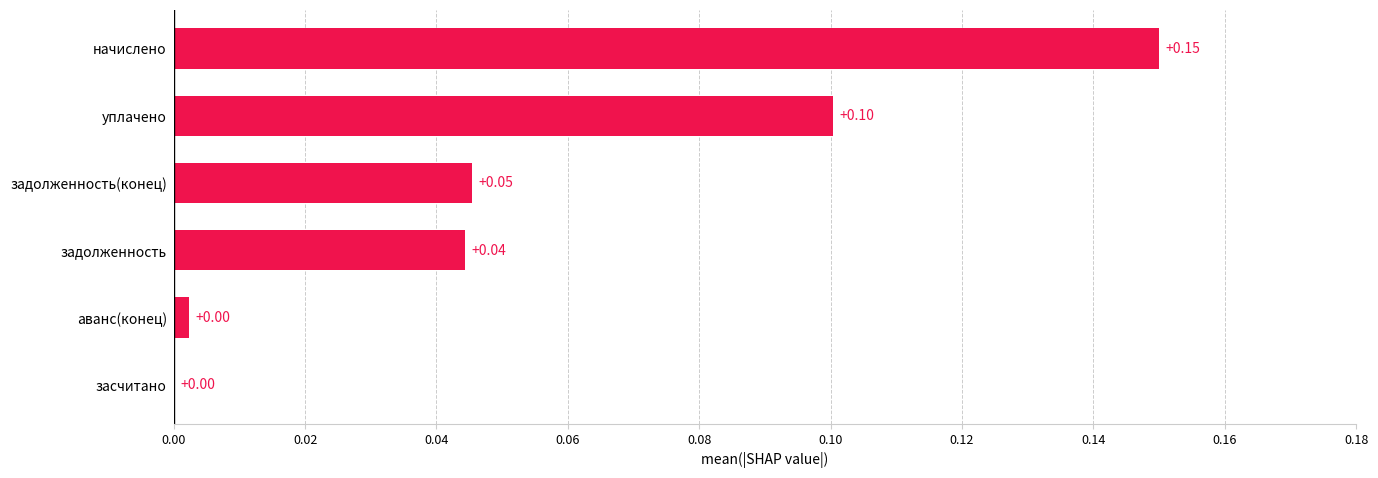

Which has a higher value, задолженность or задолженность(конец)?

задолженность(конец)